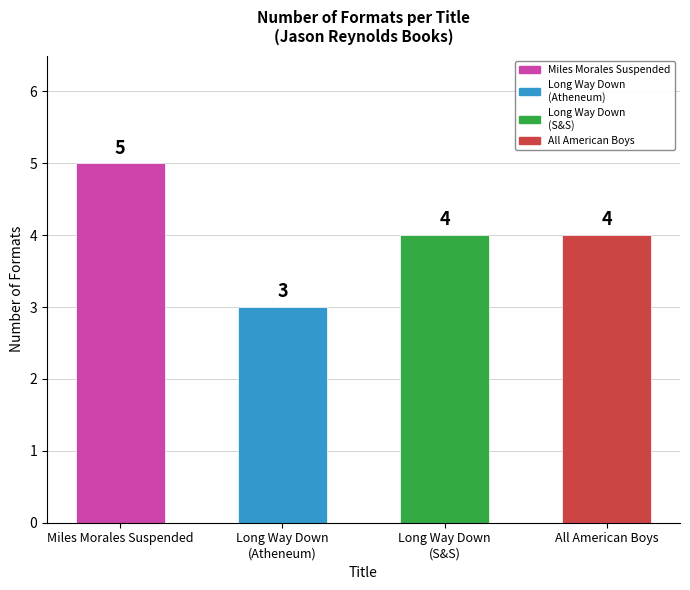

The chart shows a value of 1 at All American Boys. True or false?

False